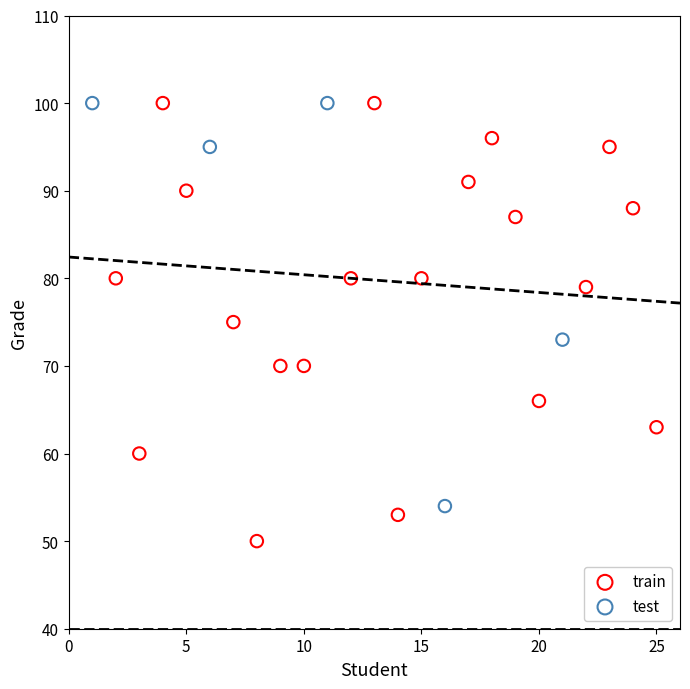

Which series reaches the minimum Y coordinate?

train